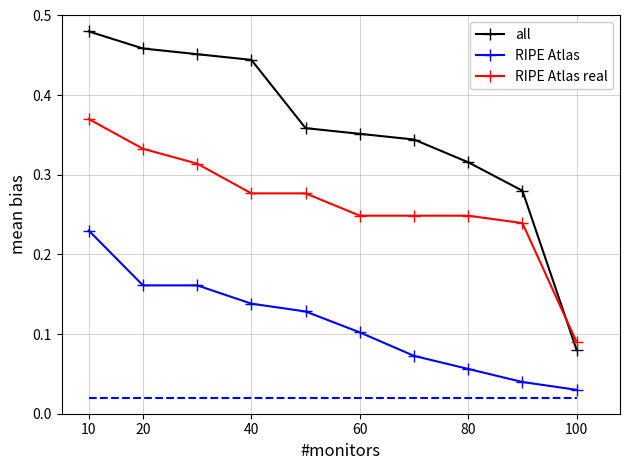

True or false: RIPE Atlas and all intersect in this chart.

False